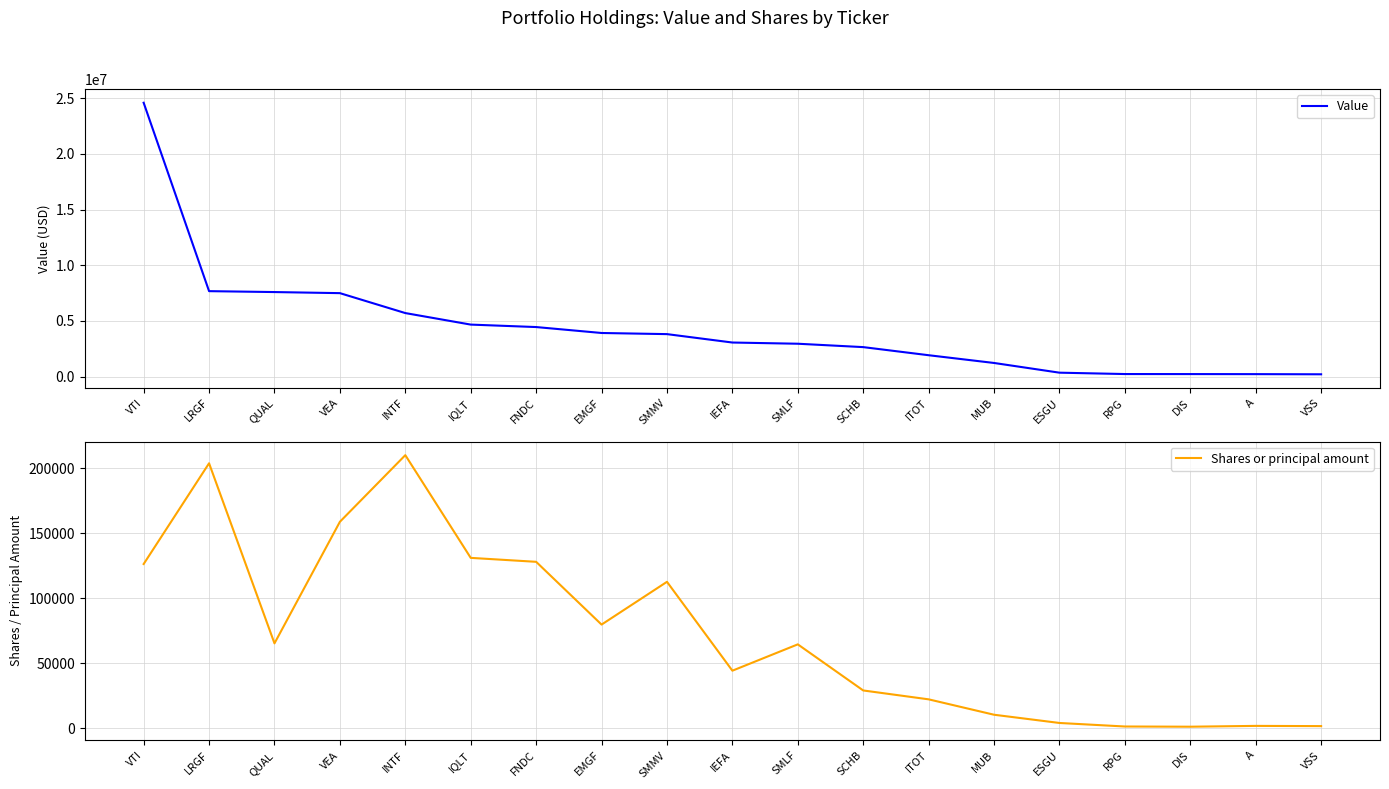

The Shares or principal amount series shows 38173 at ITOT. True or false?

False